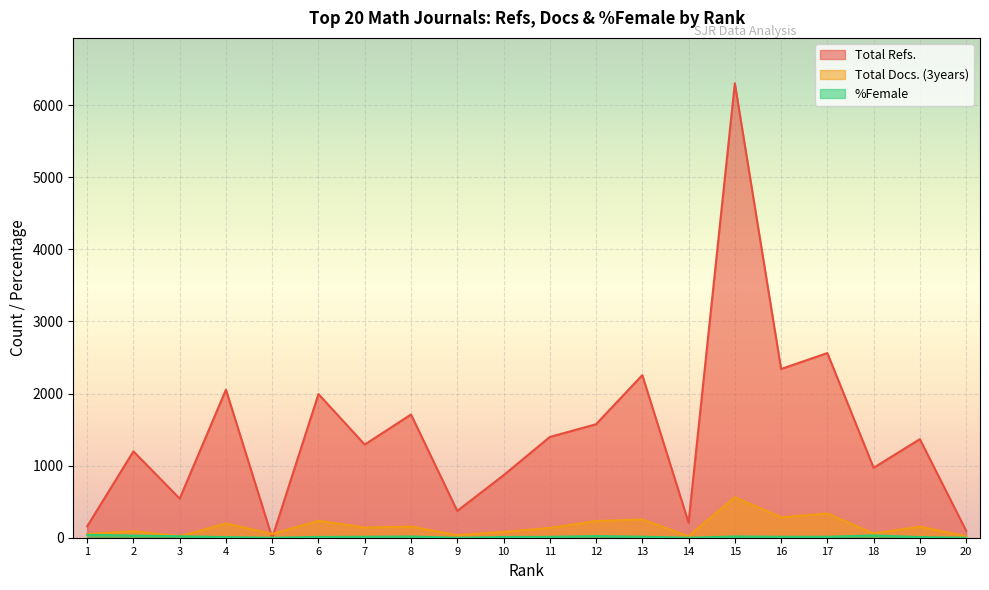

What is the approximate value of %Female at 2, to the nearest 10?

30